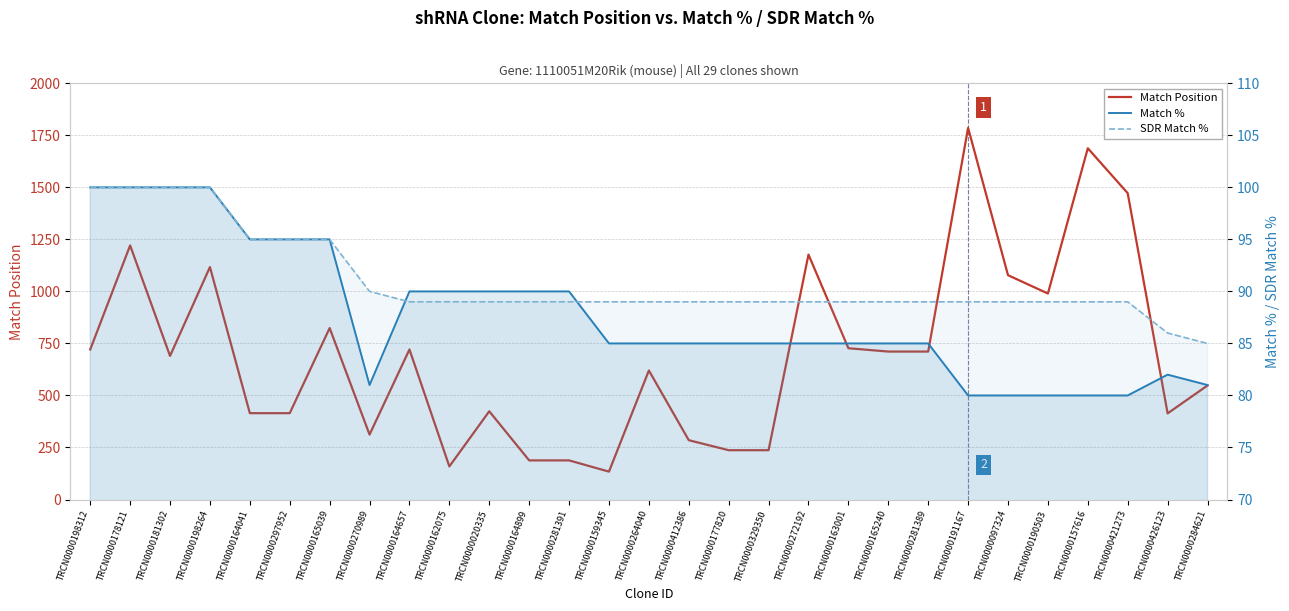

Rank the series by their maximum value, from highest to lowest.

Match Position, Match %, SDR Match %